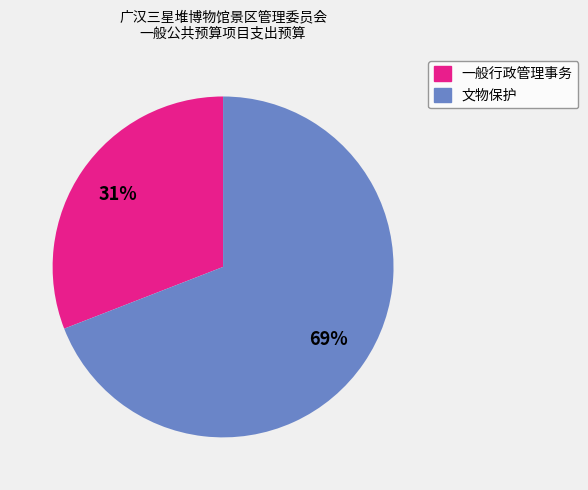

How many slices are in this pie chart?

2